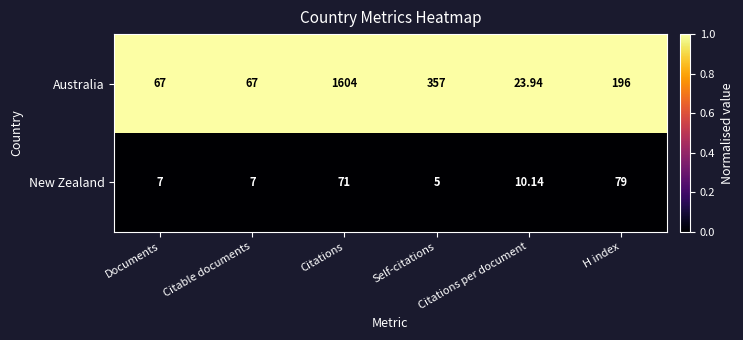

Which series changed the most between Self-citations and Citations per document?

Australia